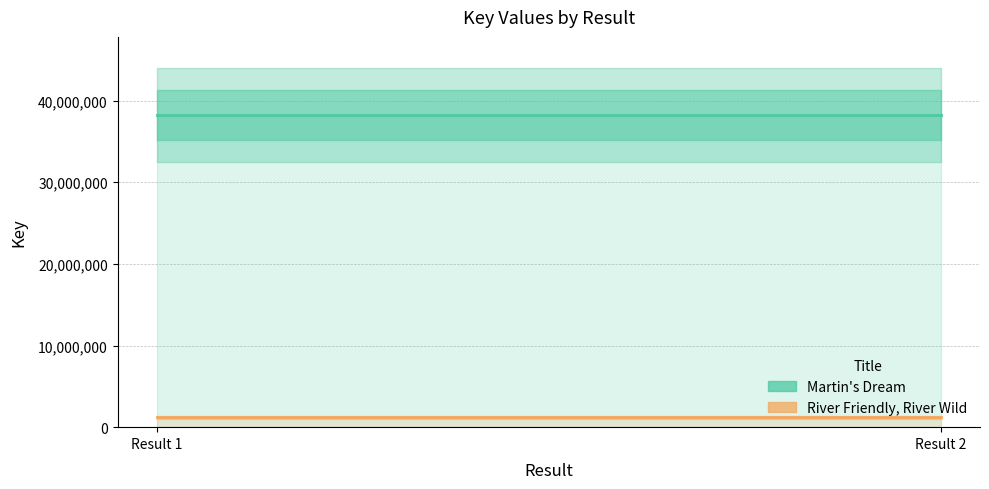

What is the total value across all series at Result 2?

39453758